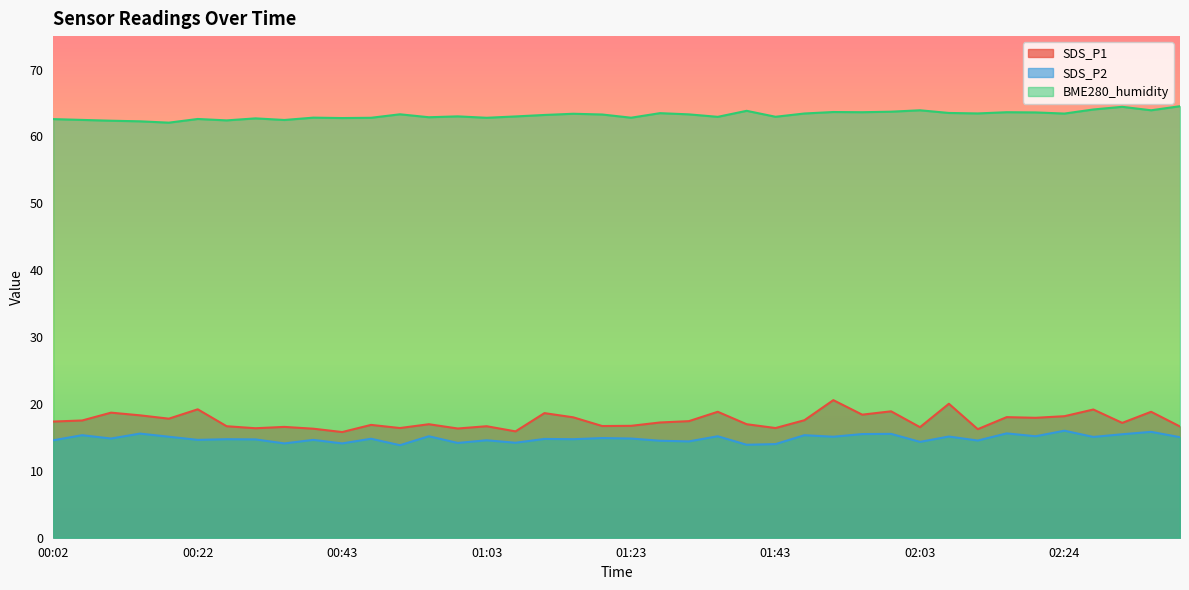

True or false: SDS_P1 has more than 0 interior local peaks.

True